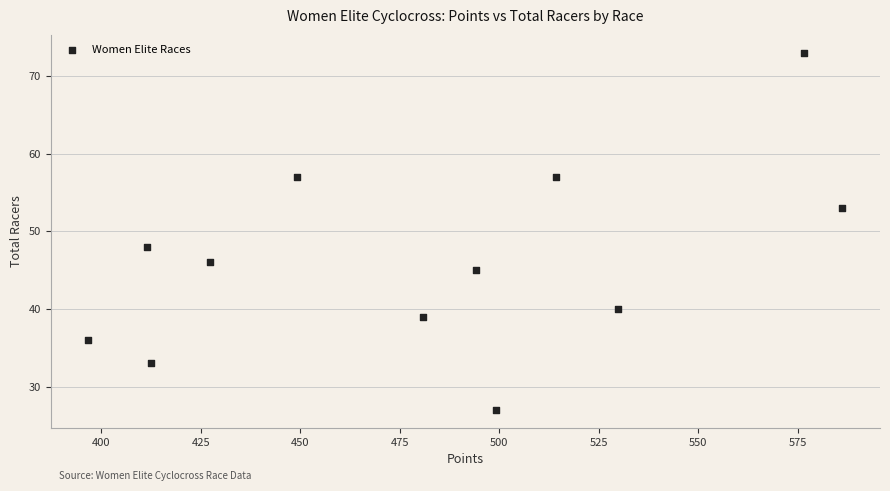

What Y value in the scatter plot is closest to 50?

48